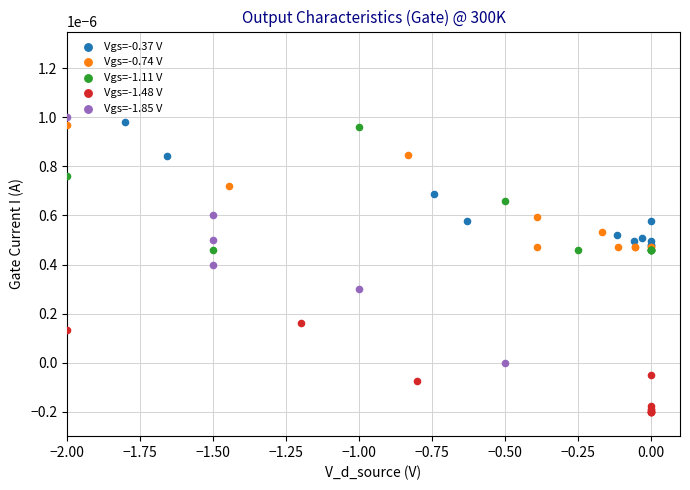

Which series reaches the minimum Y coordinate?

Vgs=-1.48 V